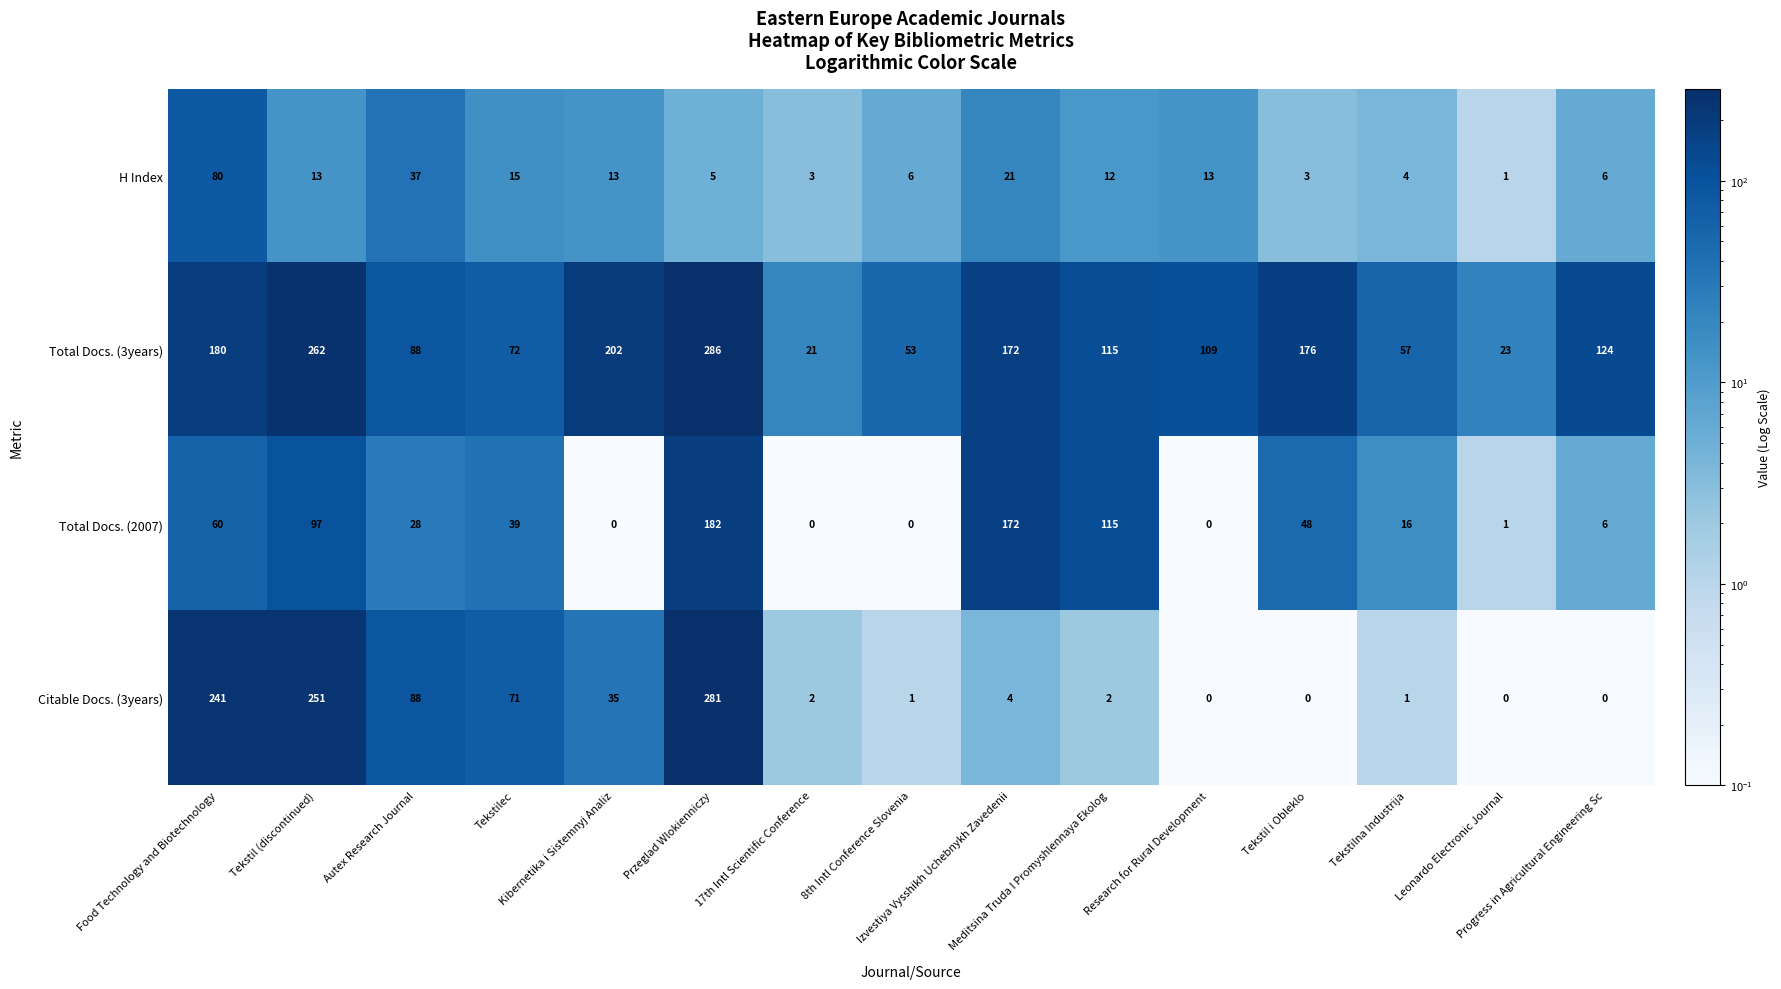

List the series in order of their peak value, highest first.

Total Docs. (3years), Citable Docs. (3years), Total Docs. (2007), H Index